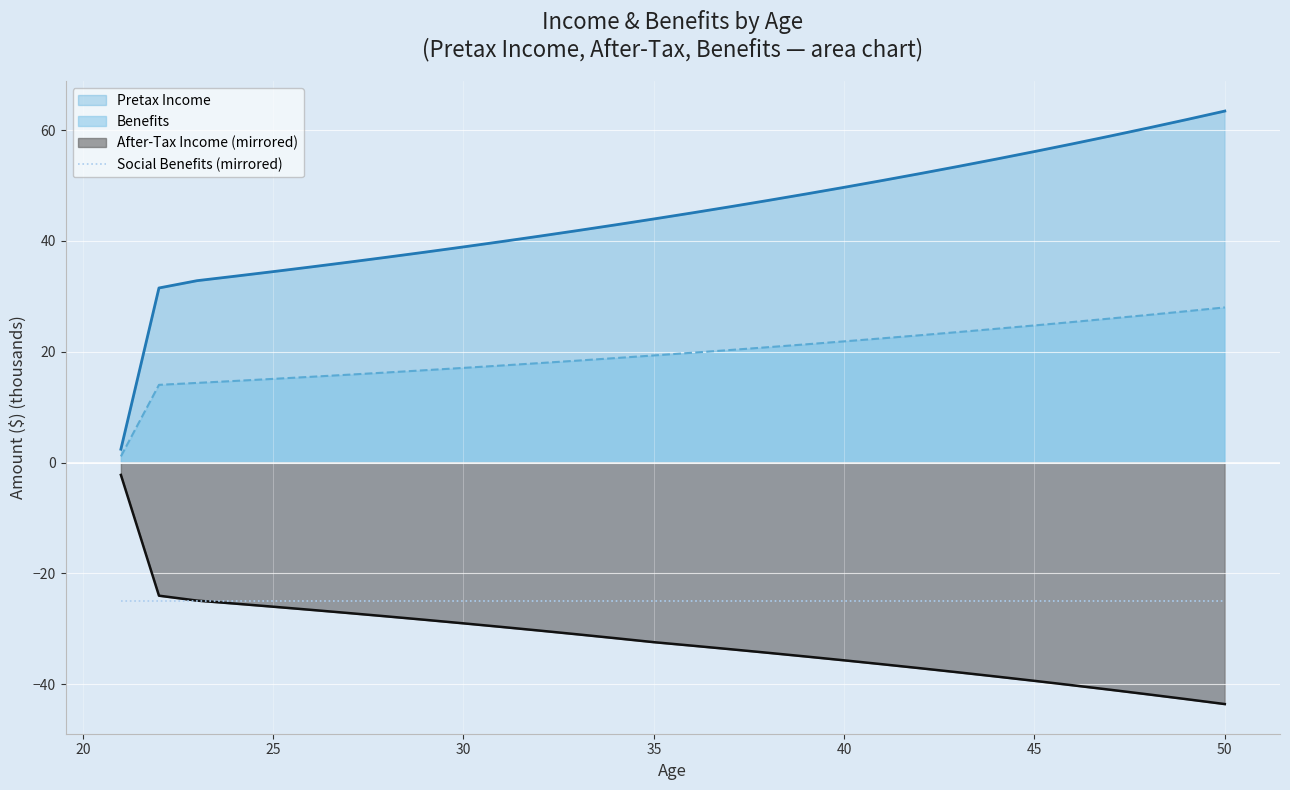

Which series has the largest range (max minus min)?

Pretax Income